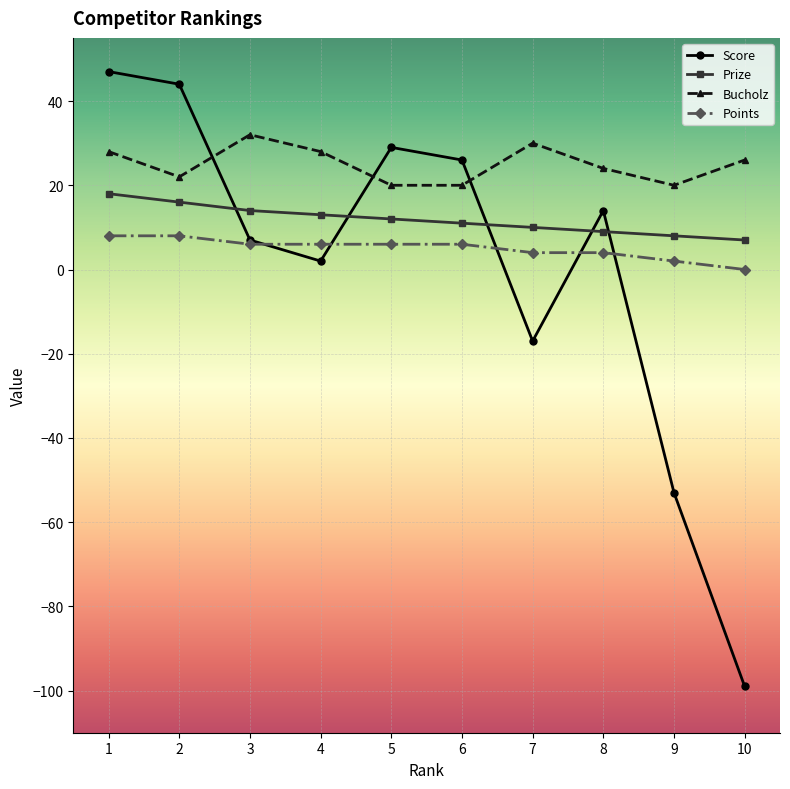

What is the greatest value displayed?

47